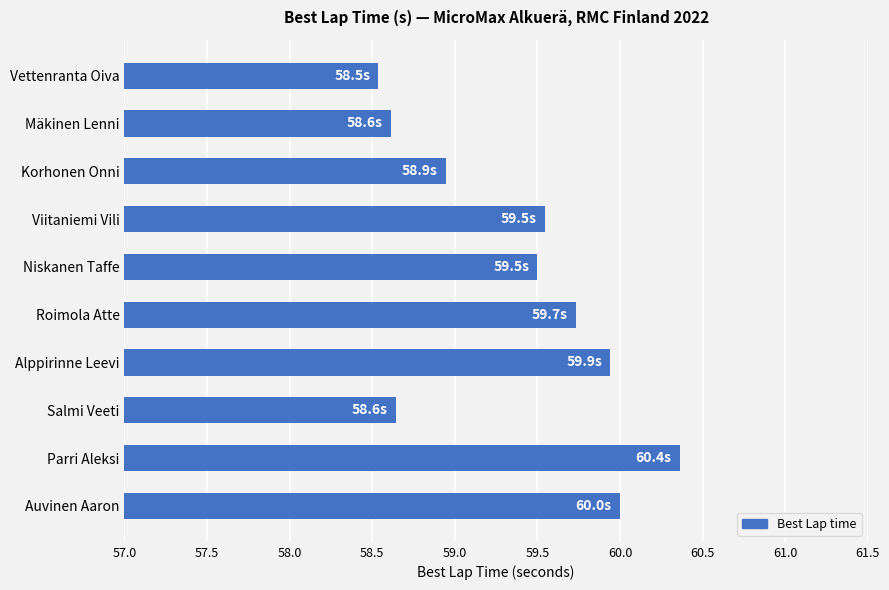

What position from the top is Vettenranta Oiva?

1